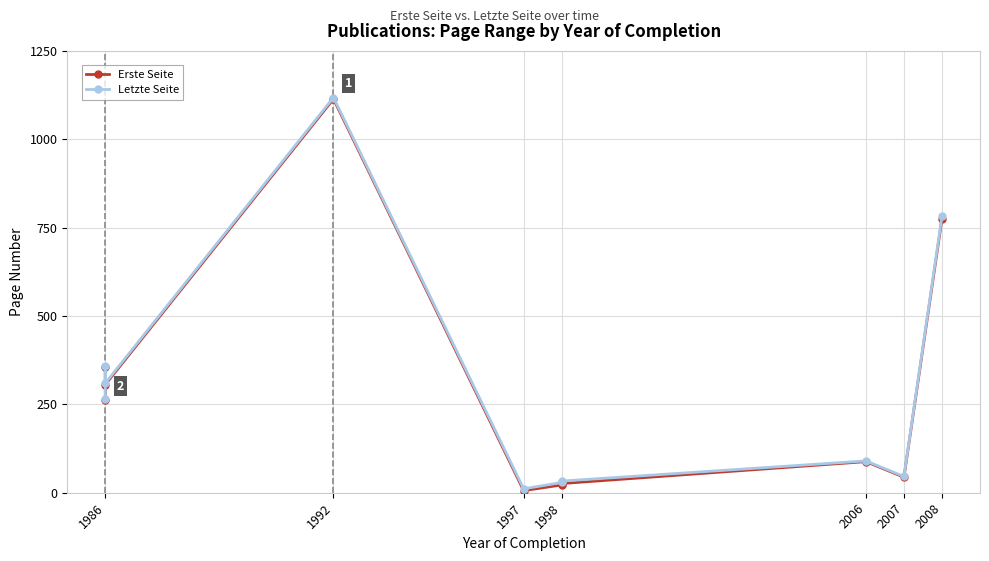

True or false: Erste Seite and Letzte Seite cross at least once.

False